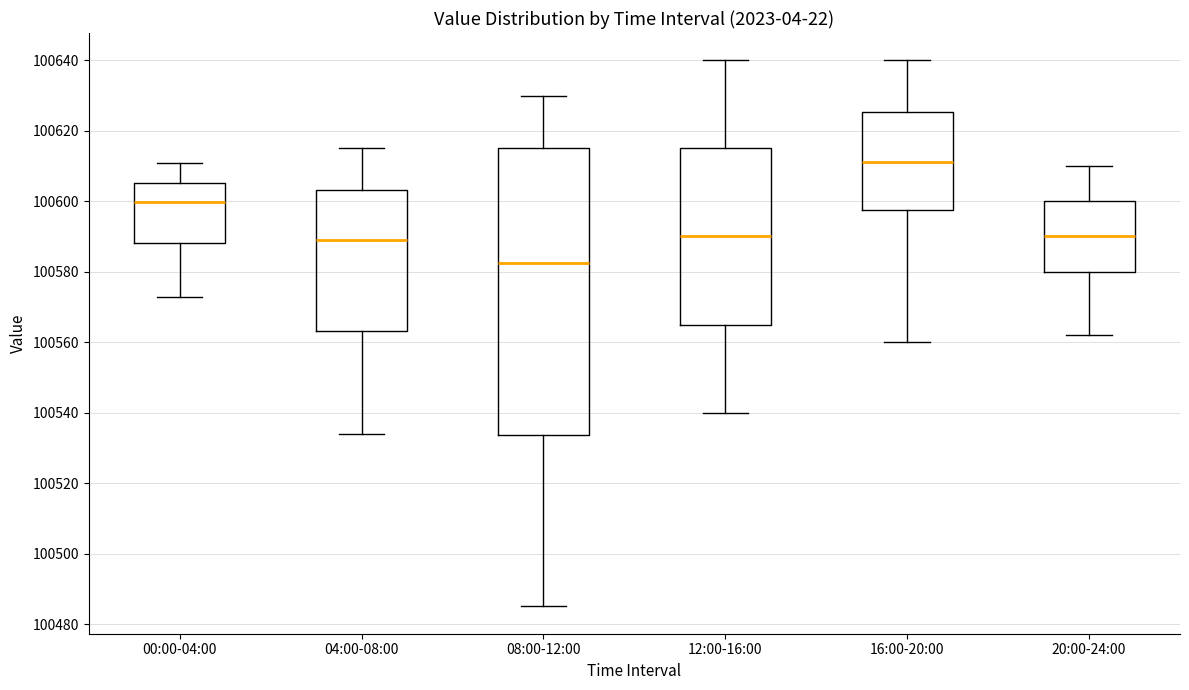

Reading left to right, transcribe this box plot: for each box, give where its median line is, the range the box spans, and where its two whiskers end, as read against the y-axis. The values are not printed on the chart, so give them approximately, as read against the axis.

00:00-04:00: median 100600, box 100588 to 100606, whiskers 100572 to 100610
04:00-08:00: median 100590, box 100564 to 100604, whiskers 100534 to 100616
08:00-12:00: median 100582, box 100534 to 100616, whiskers 100486 to 100630
12:00-16:00: median 100590, box 100566 to 100616, whiskers 100540 to 100640
16:00-20:00: median 100612, box 100598 to 100626, whiskers 100560 to 100640
20:00-24:00: median 100590, box 100580 to 100600, whiskers 100562 to 100610